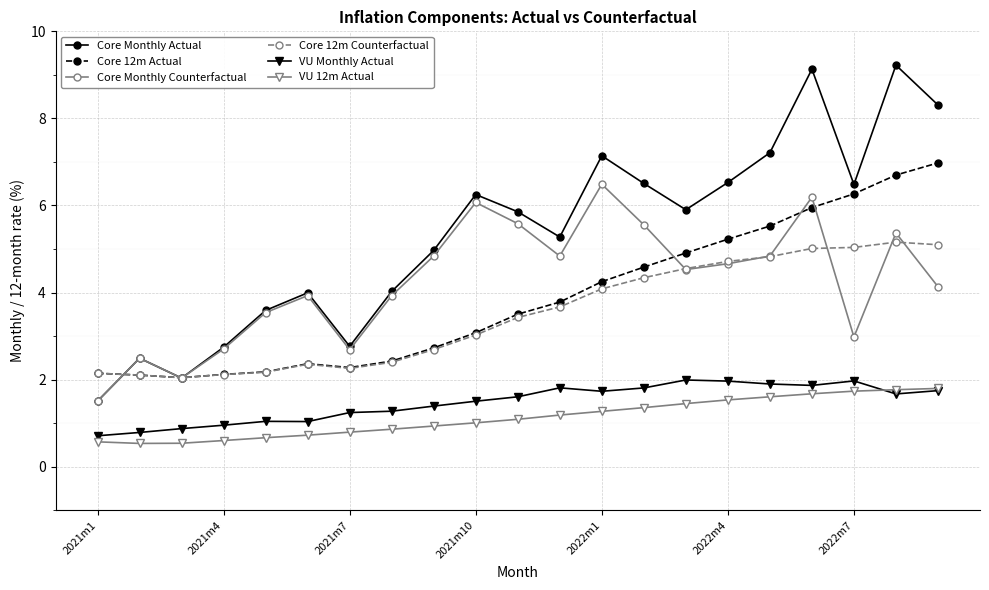

What are all the series names shown in the legend?

Core Monthly Actual, Core 12m Actual, Core Monthly Counterfactual, Core 12m Counterfactual, VU Monthly Actual, VU 12m Actual